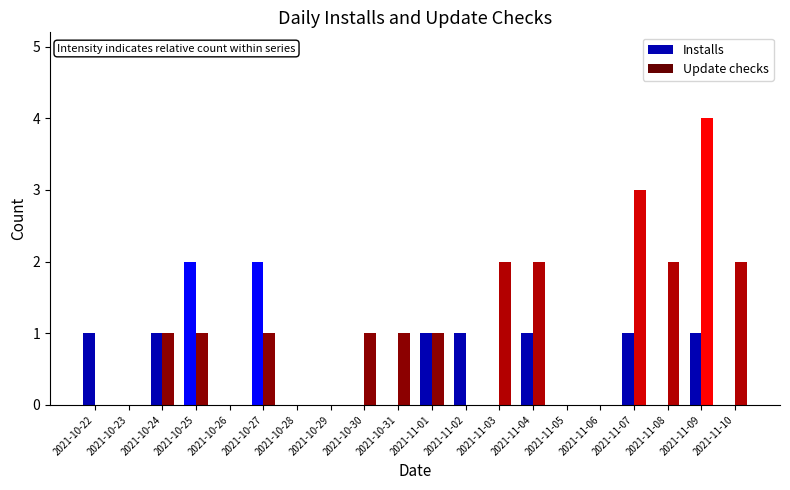

The Update checks series shows 2 at 2021-10-23. True or false?

False